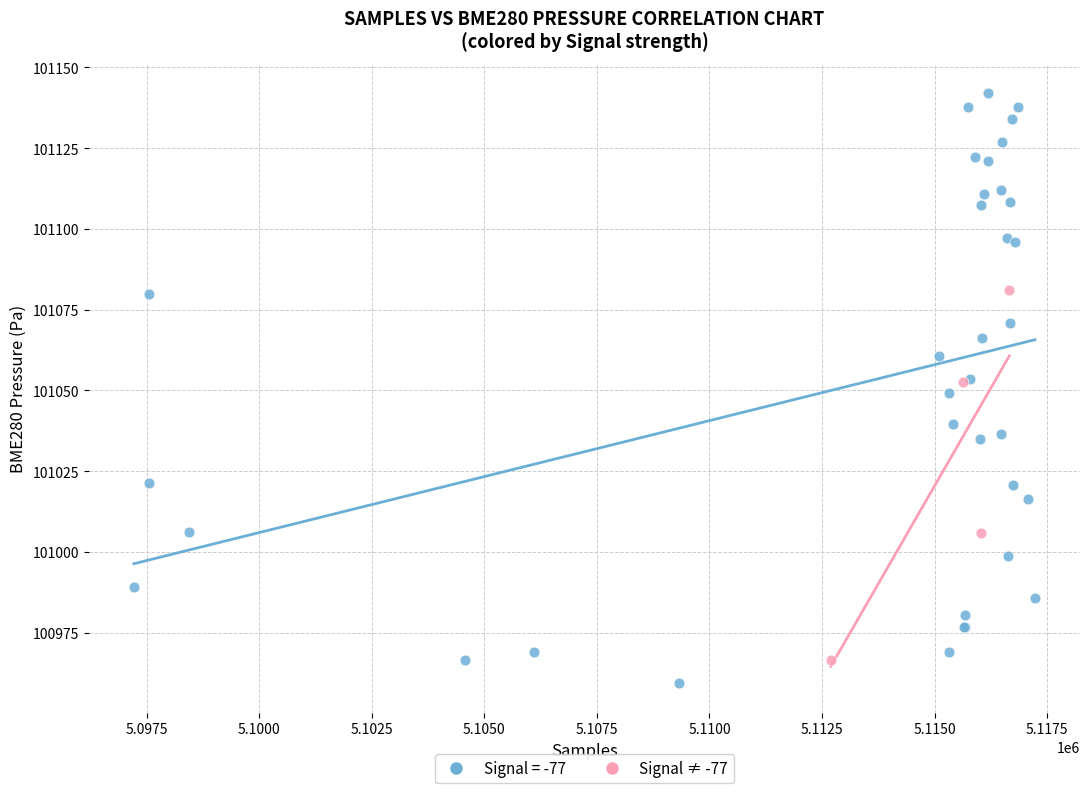

Which series contains the highest Y value?

Signal = -77